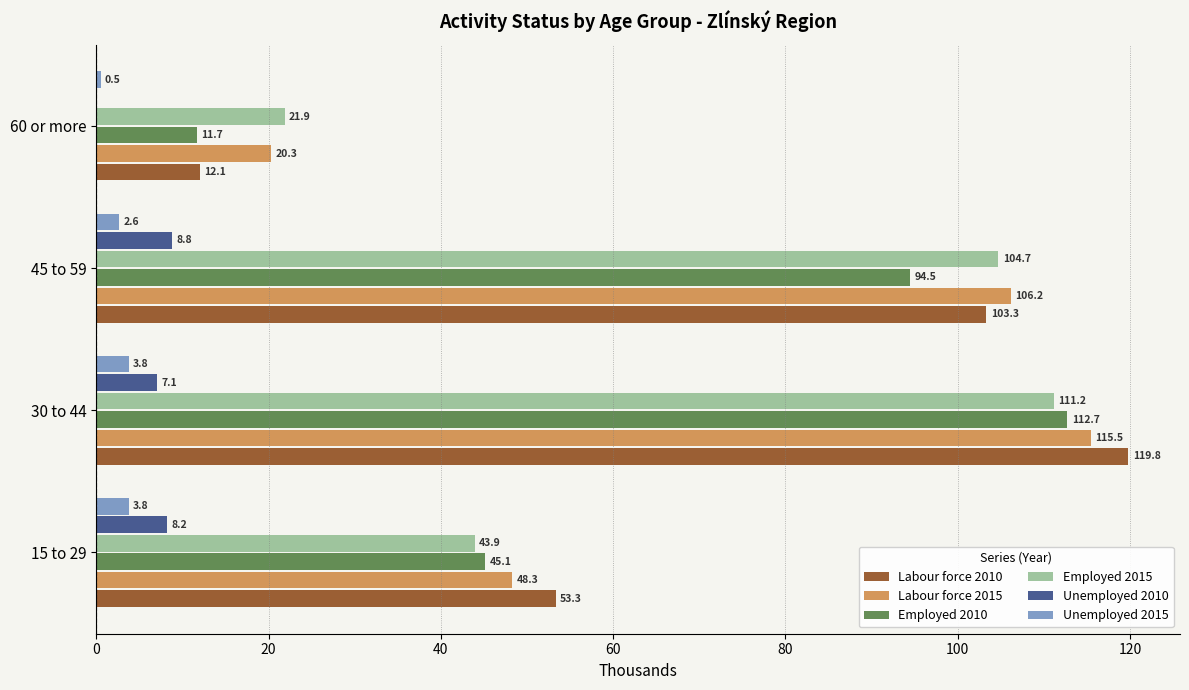

The Unemployed 2015 series shows 2.6 at 45 to 59. True or false?

True